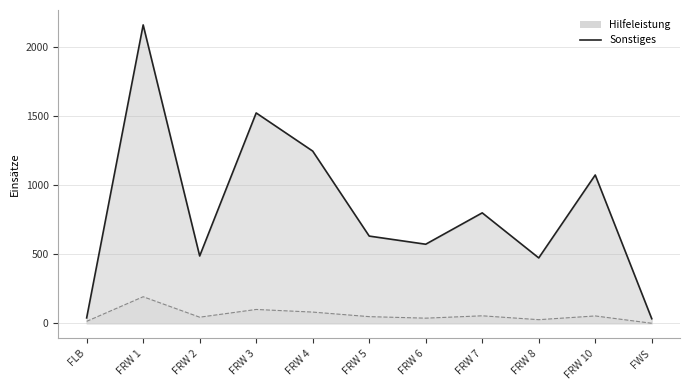

Between FRW 1 and FRW 5, which series saw the biggest shift?

Hilfeleistung